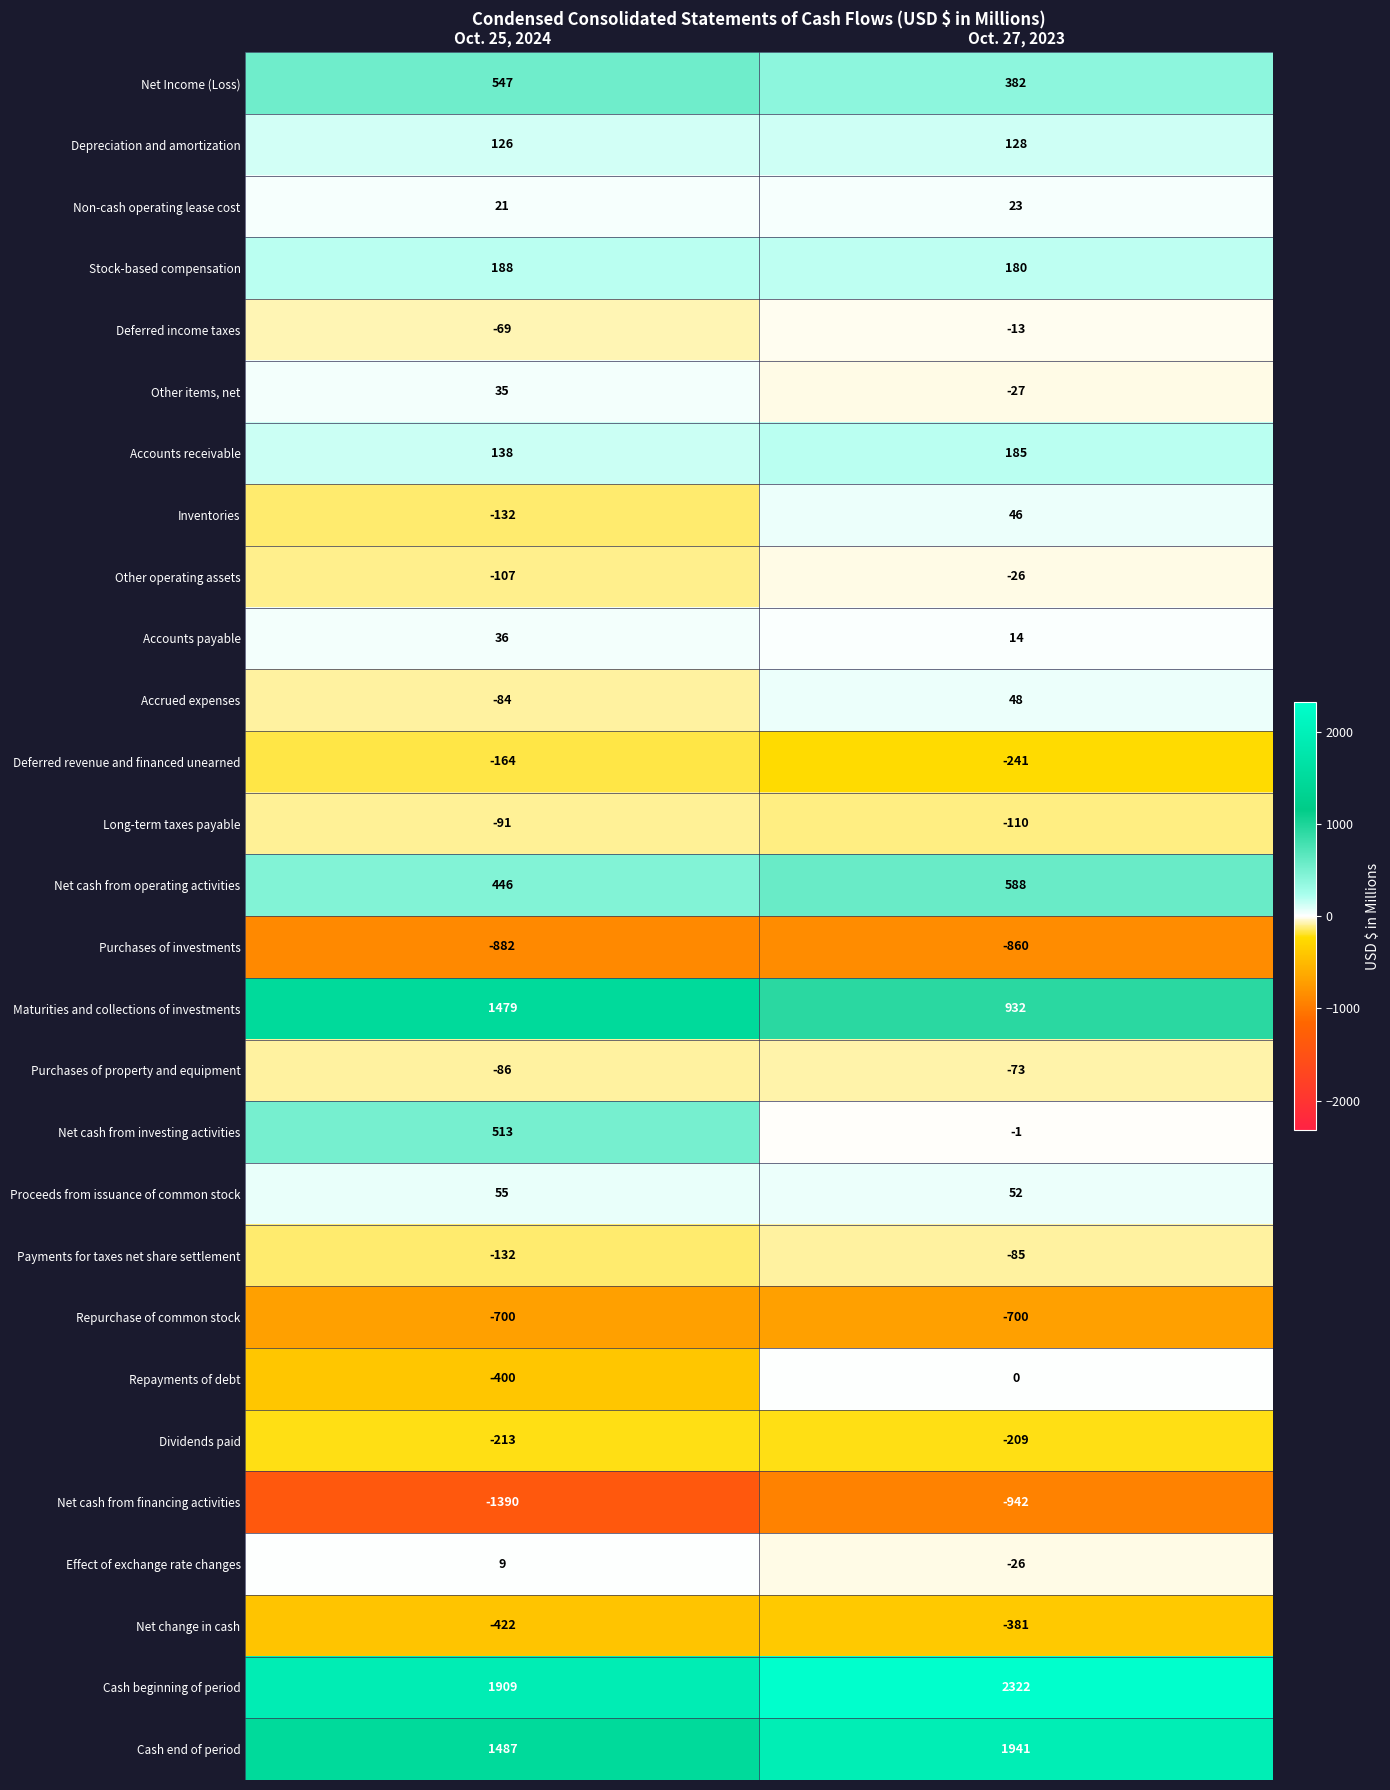

Which series has the largest range (max minus min)?

Maturities and collections of investments